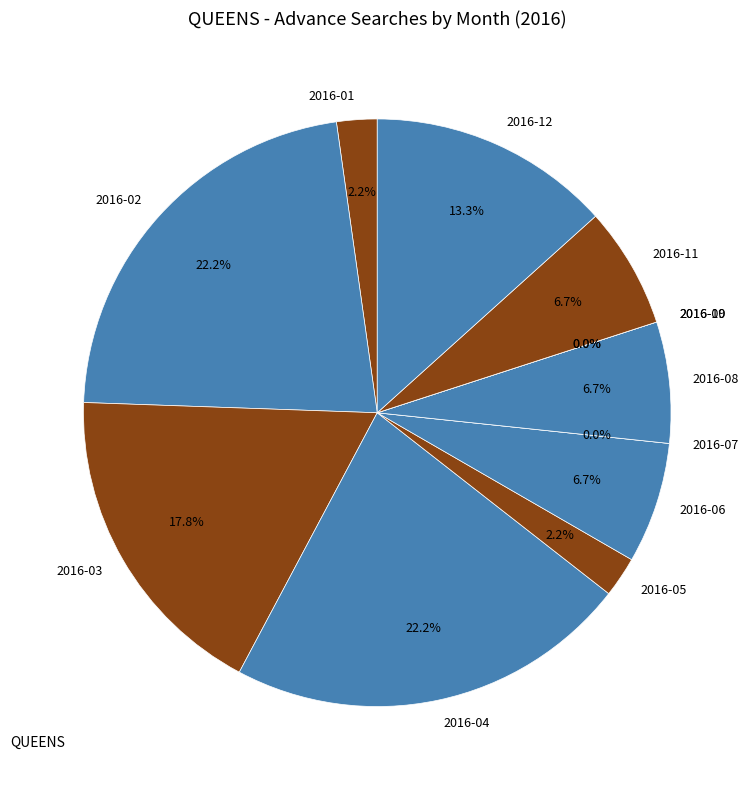

Rank the categories by value from lowest to highest.

2016-07, 2016-09, 2016-10, 2016-01, 2016-05, 2016-06, 2016-08, 2016-11, 2016-12, 2016-03, 2016-02, 2016-04